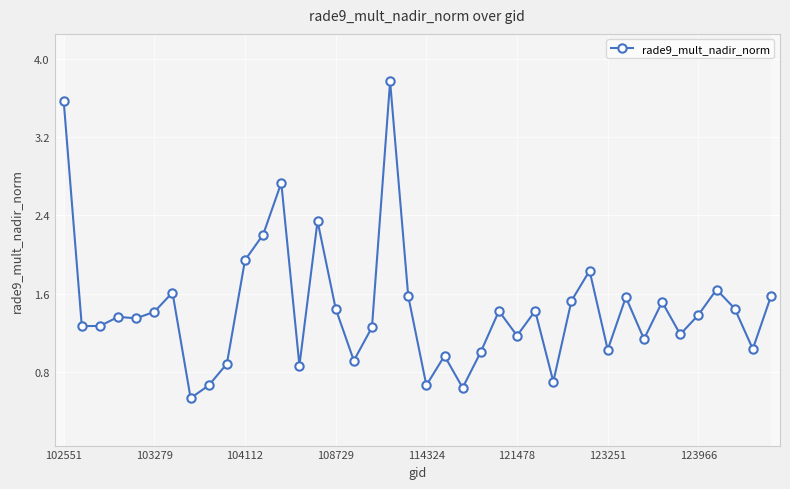

How many data points does each series have?

40